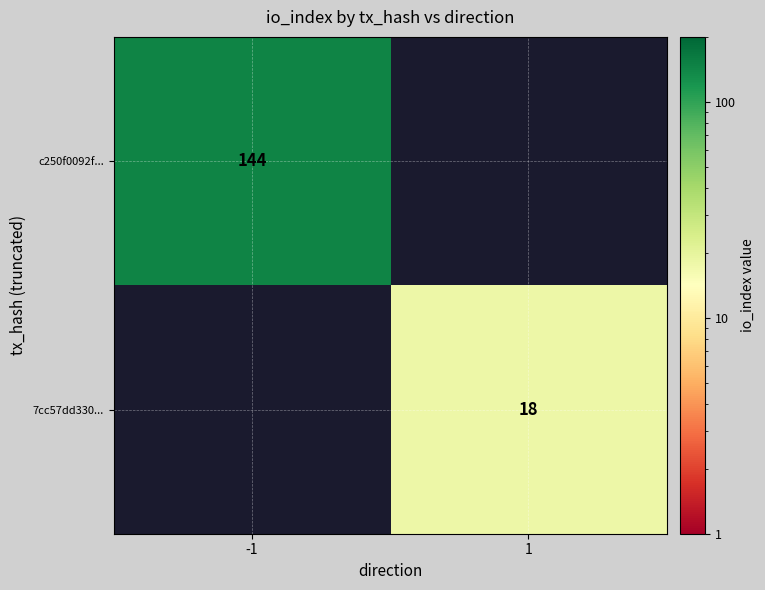

The value of 7cc57dd330... at 1 is 27. True or false?

False